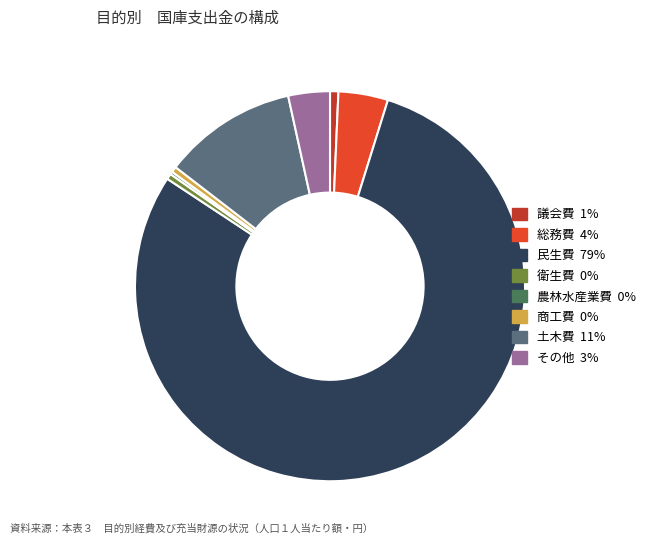

Does any single category account for the majority?

Yes